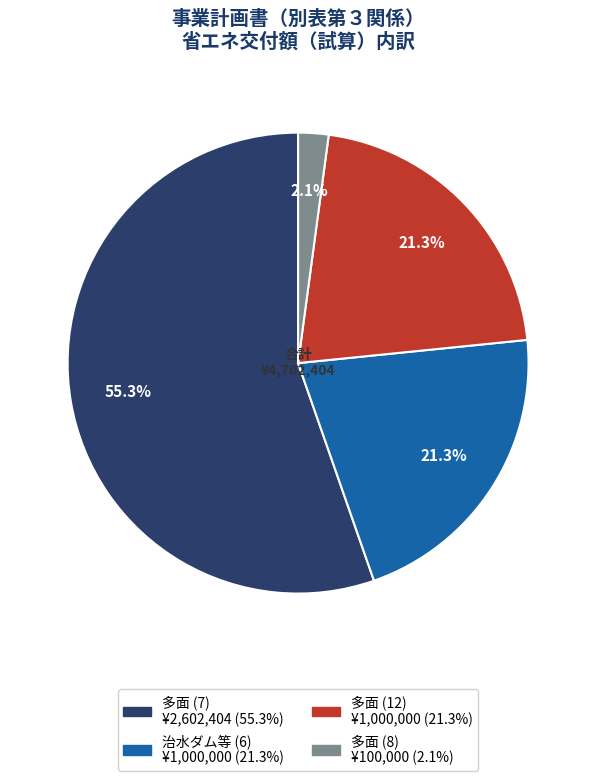

What is the largest slice in the pie chart?

多面 (7)